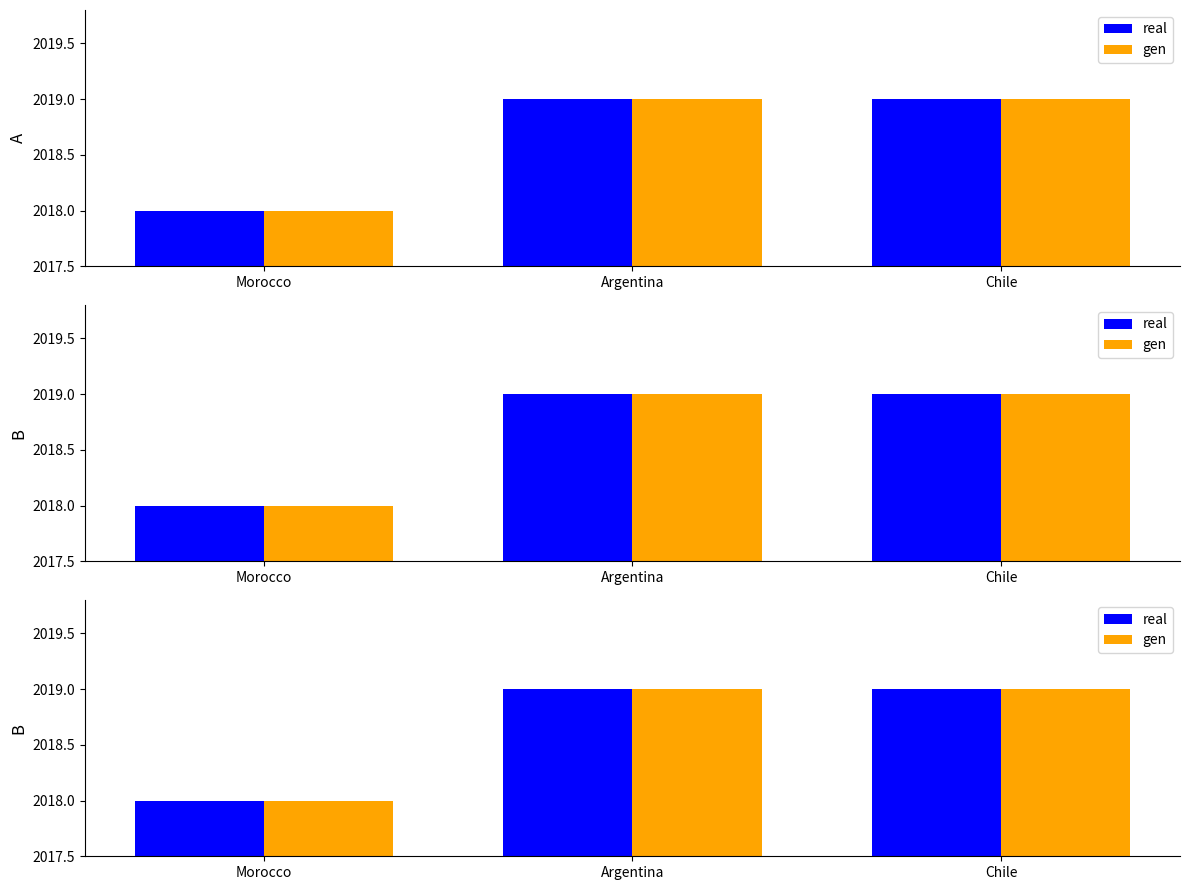

Count the number of data series in this chart.

2